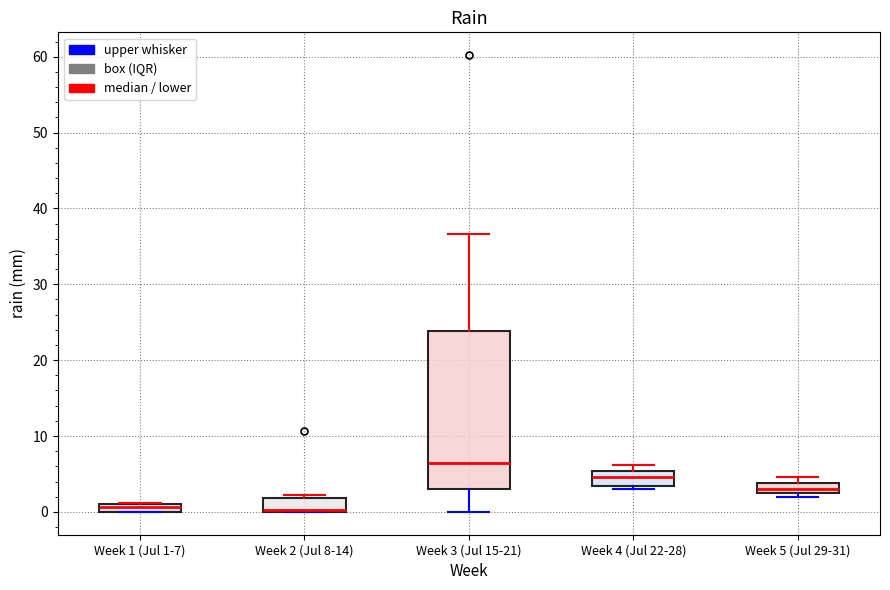

Where is the lower edge of the box for Week 5 (Jul 29-31) on the y-axis? The values are not printed on the chart, so give them approximately, as read against the axis.

3